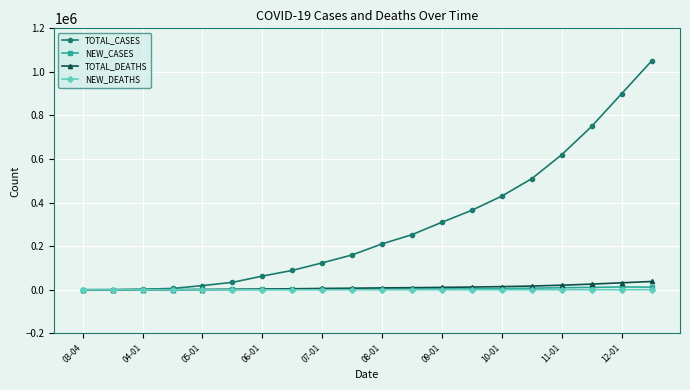

What is the greatest value displayed?

1050000